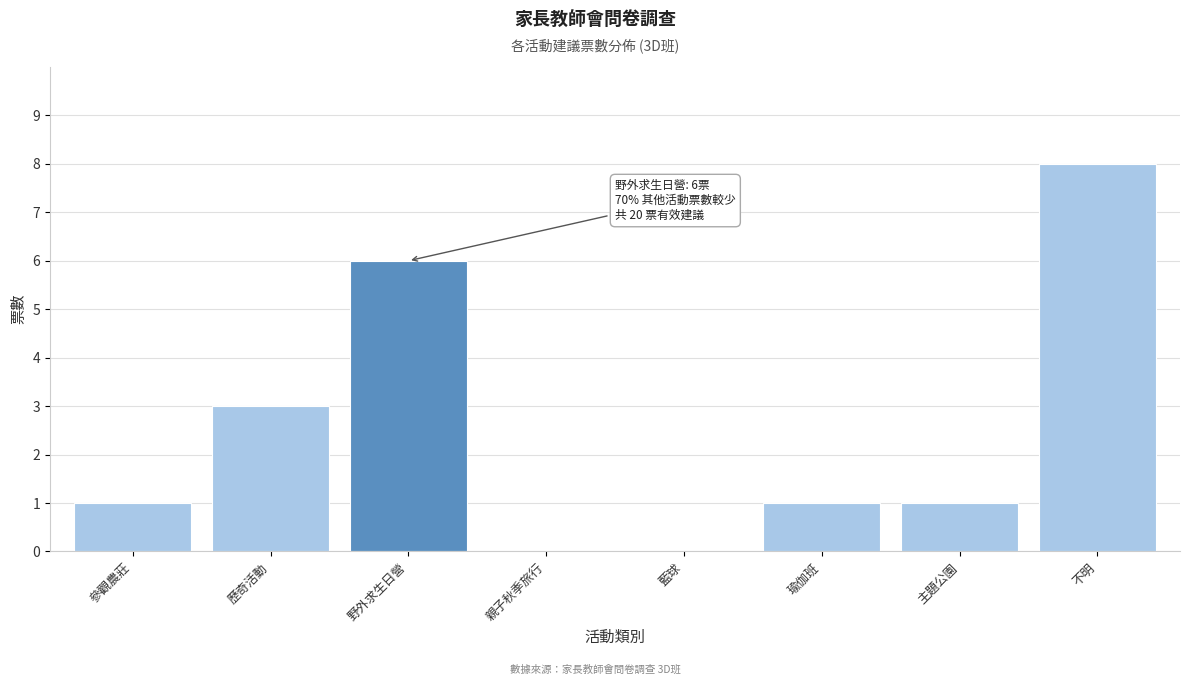

Reading right to left, list all the values displayed in this chart.

不明=8	主題公園=1	瑜伽班=1	藍球=0	親子秋季旅行=0	野外求生日營=6	歷奇活動=3	參觀農莊=1